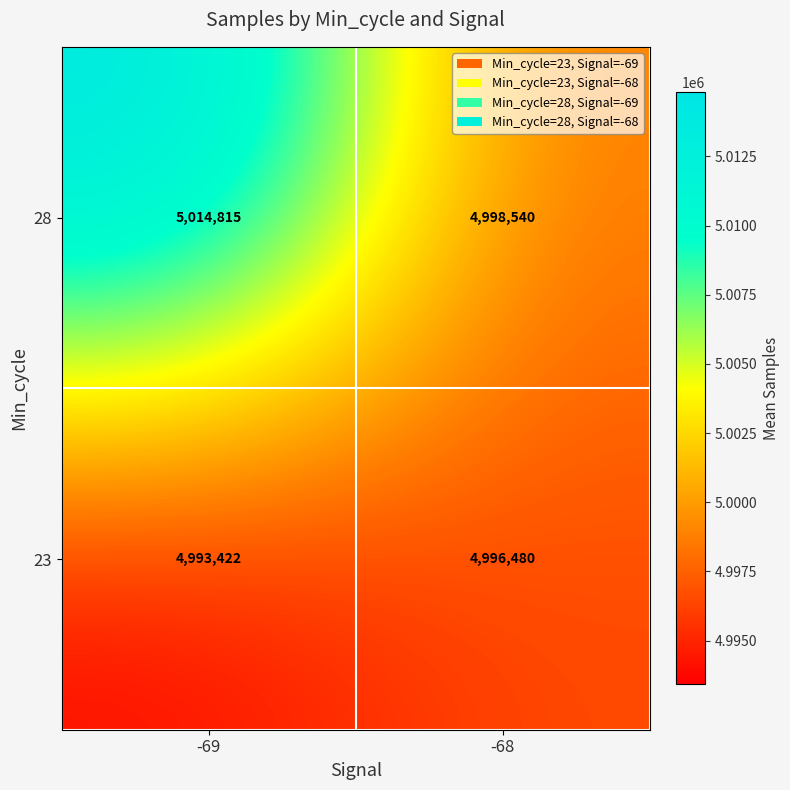

What is the difference between the highest and lowest values at -68?

2060